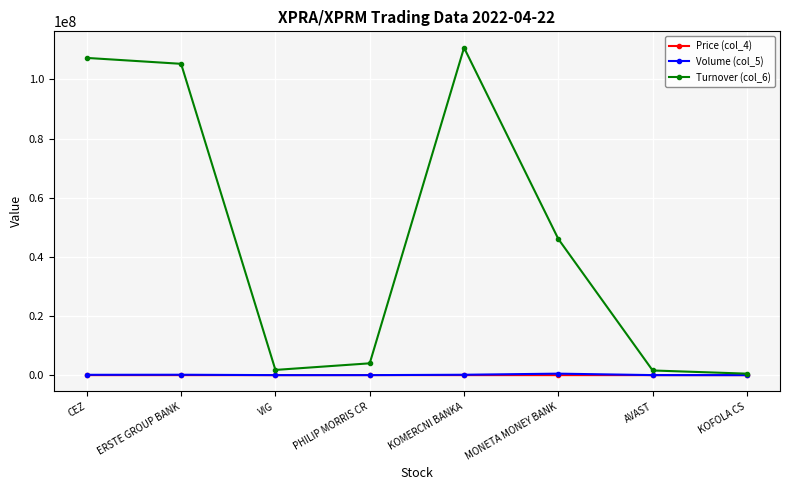

Where is Turnover (col_6) nearest to the value 55606187?

MONETA MONEY BANK